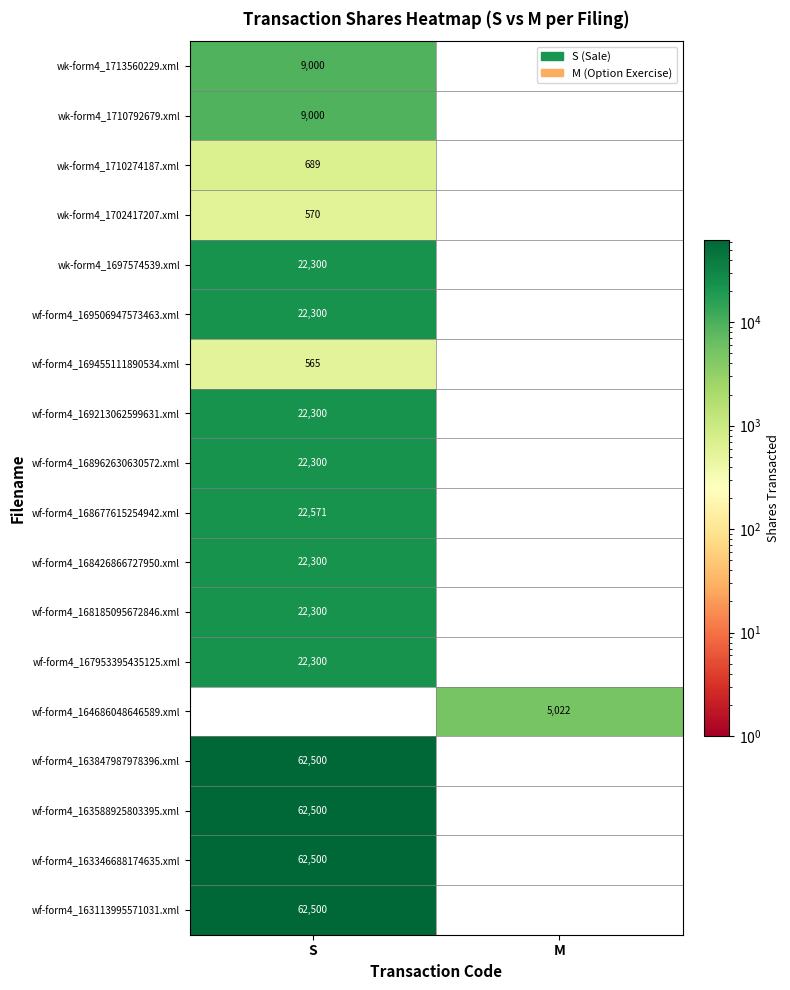

At which label does wk-form4_1713560229.xml reach its peak?

S